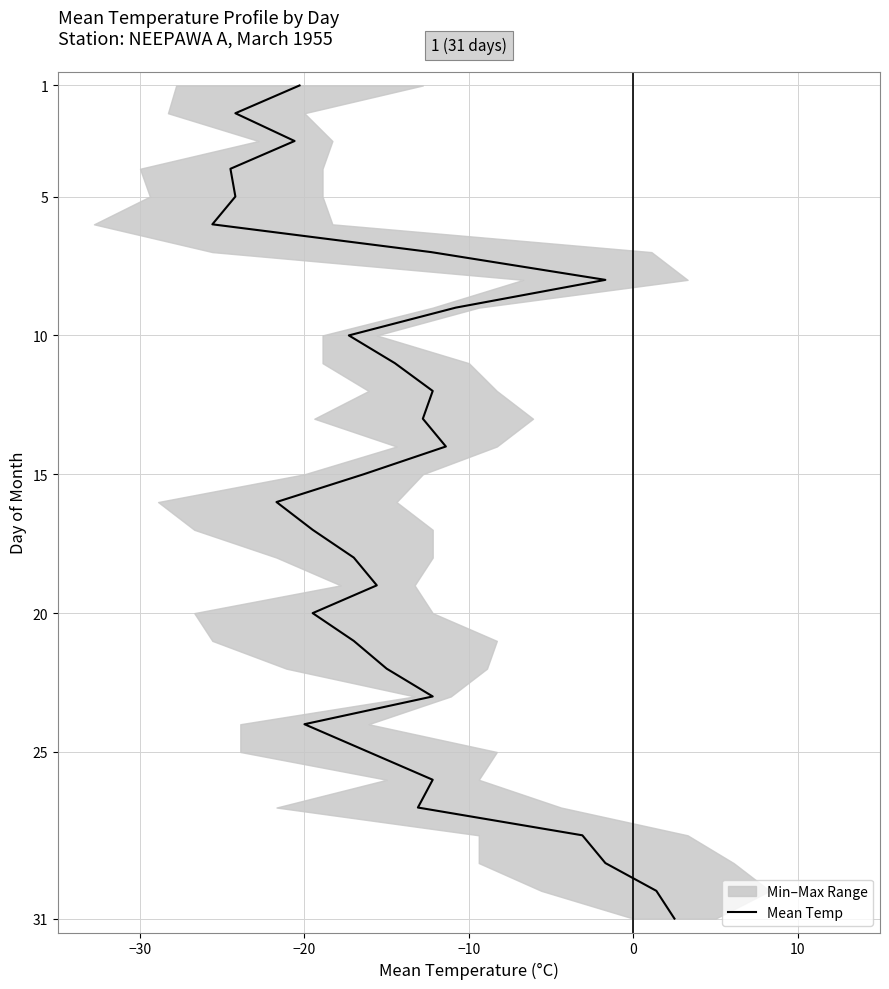

Reading left to right, what are all the values shown in this chart?

1	2	3	4	5	6	7	8	9	10	11	12	13	14	15	16	17	18	19	20	21	22	23	24	25	26	27	28	29	30	31